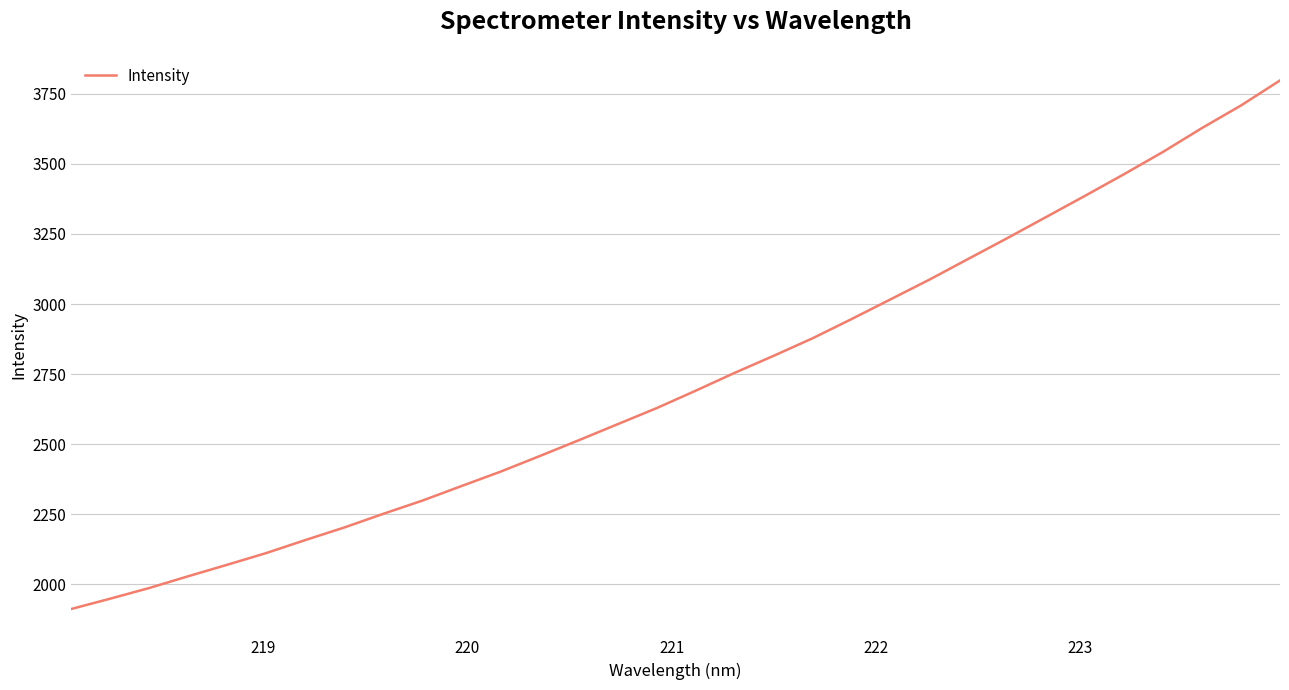

What is the sum of all values?

87308.5